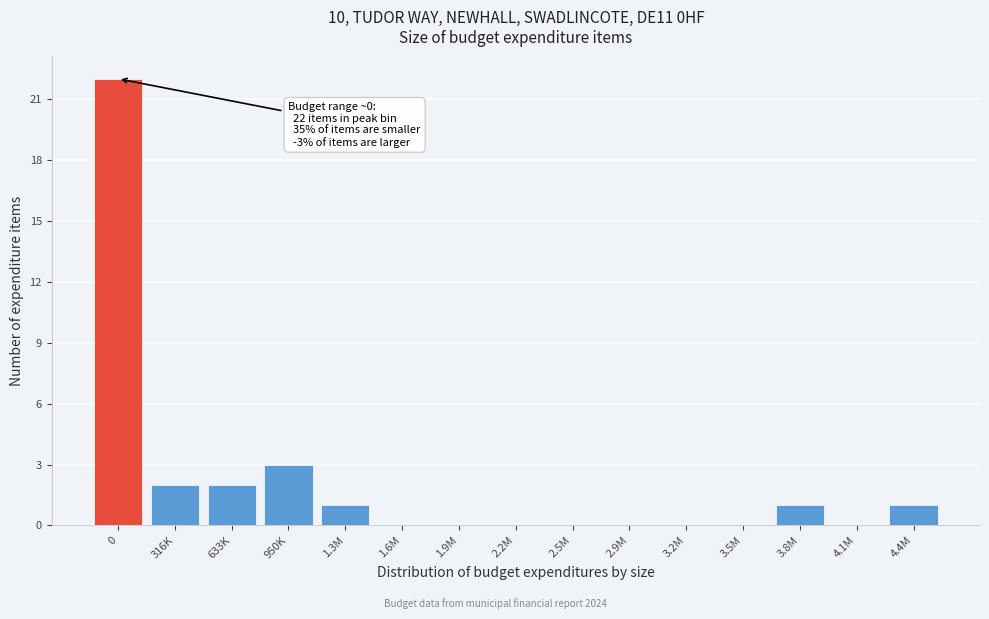

Reading left to right, list all the values displayed in this chart.

0=22	316K=2	633K=2	950K=3	1.3M=1	1.6M=0	1.9M=0	2.2M=0	2.5M=0	2.9M=0	3.2M=0	3.5M=0	3.8M=1	4.1M=0	4.4M=1